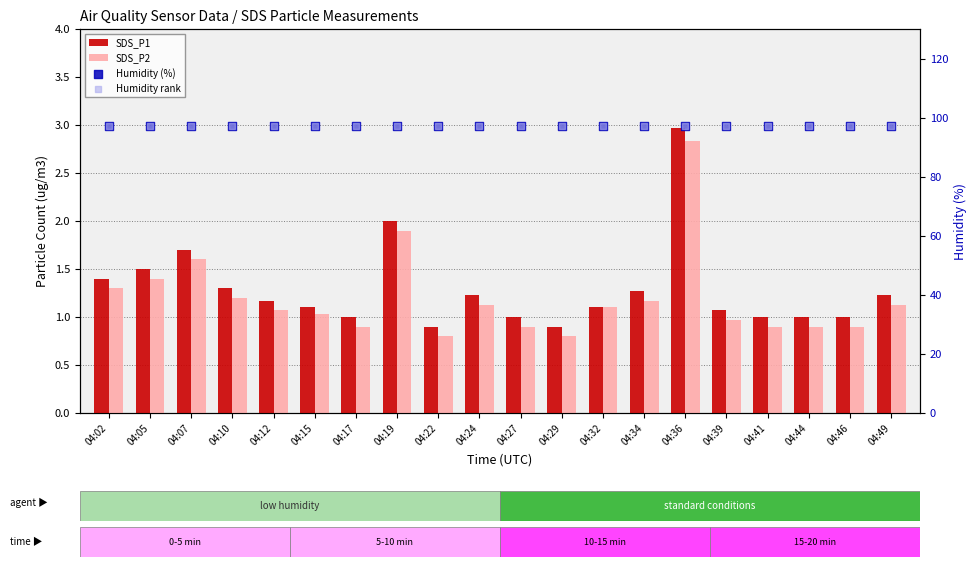

Which series reaches the maximum Y coordinate?

Humidity (%)